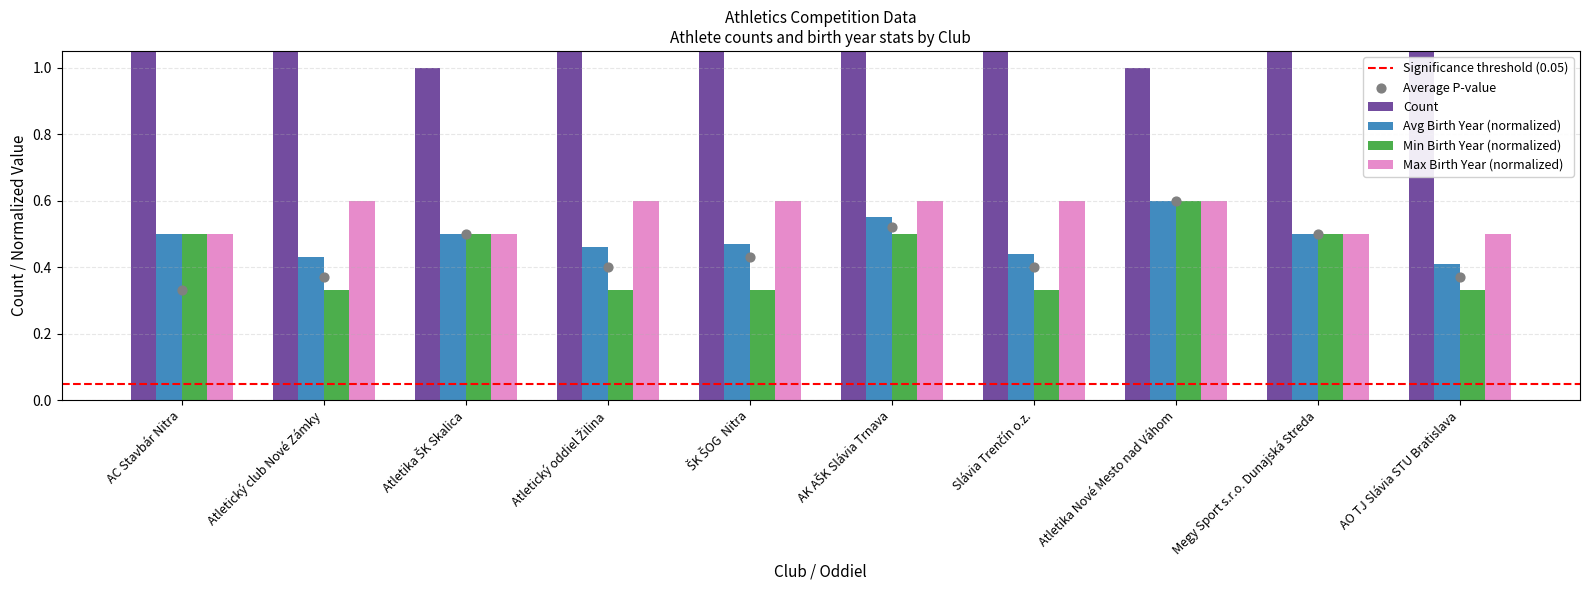

What are all the series names shown in the legend?

Count, Avg Birth Year (normalized), Min Birth Year (normalized), Max Birth Year (normalized)